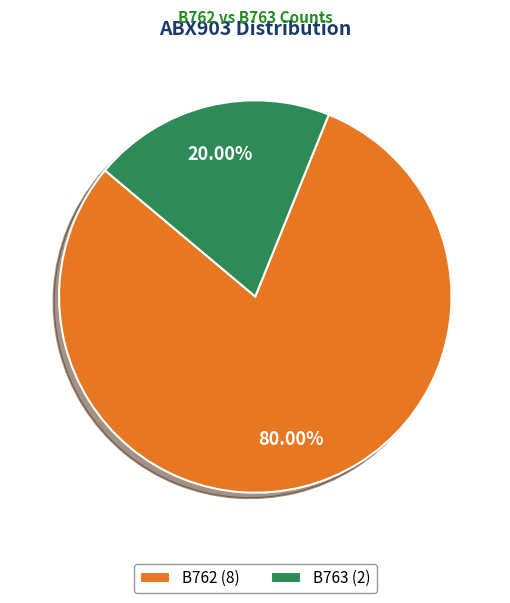

What percentage is the B762 slice, to the nearest percent?

80%